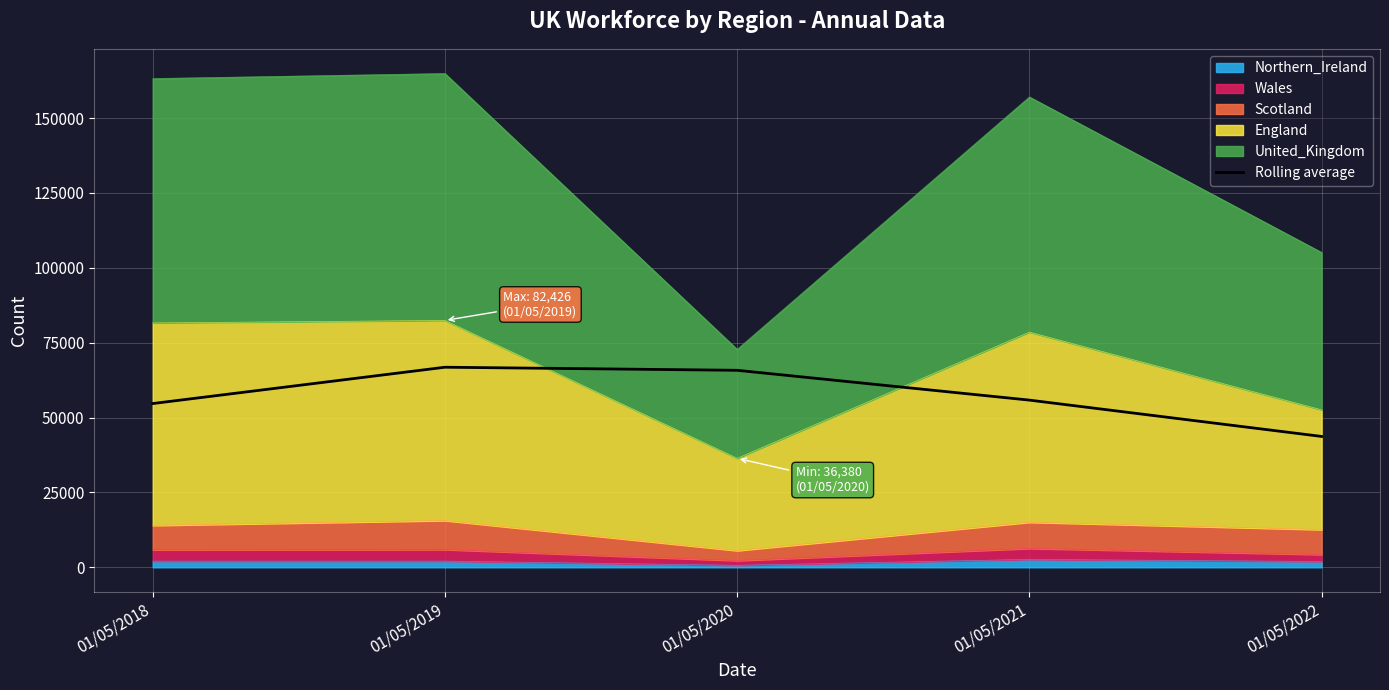

The chart shows a value of 65774.8 at 01/05/2020. True or false?

True